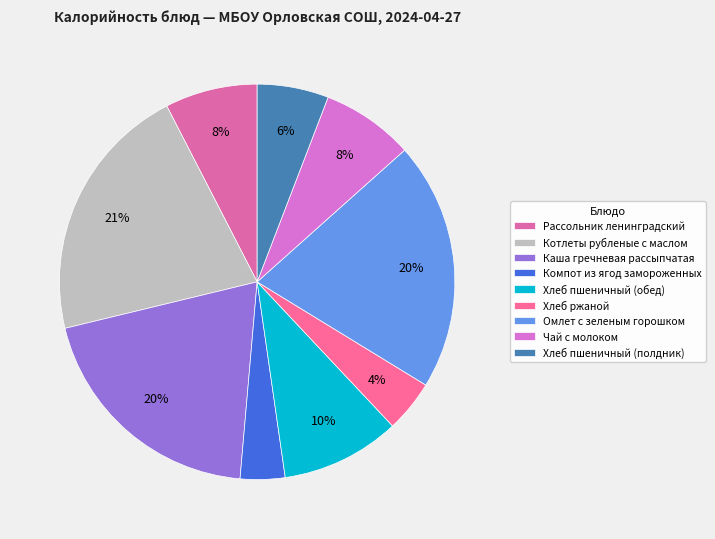

Is Компот из ягод замороженных the majority of the pie?

No